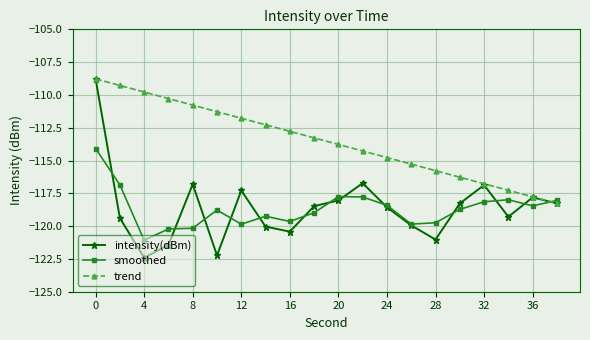

Which series has the largest total across all categories?

trend